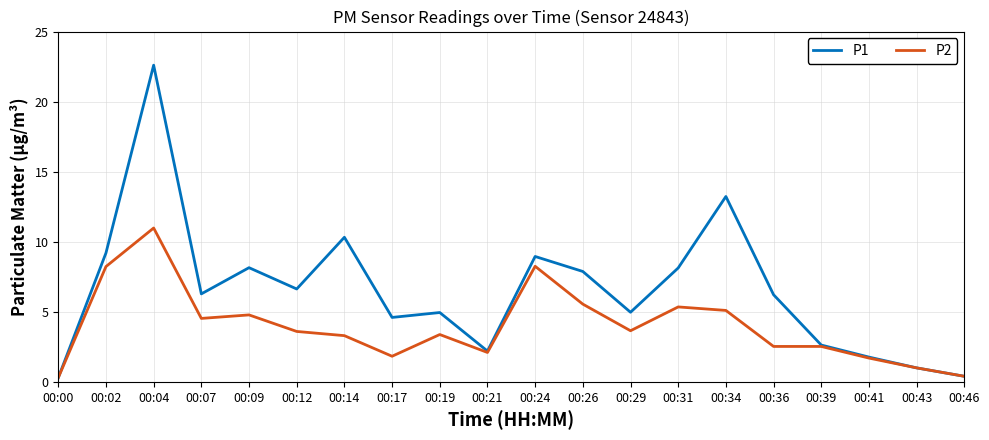

What is the spread (max minus min) of values at 00:09?

3.4